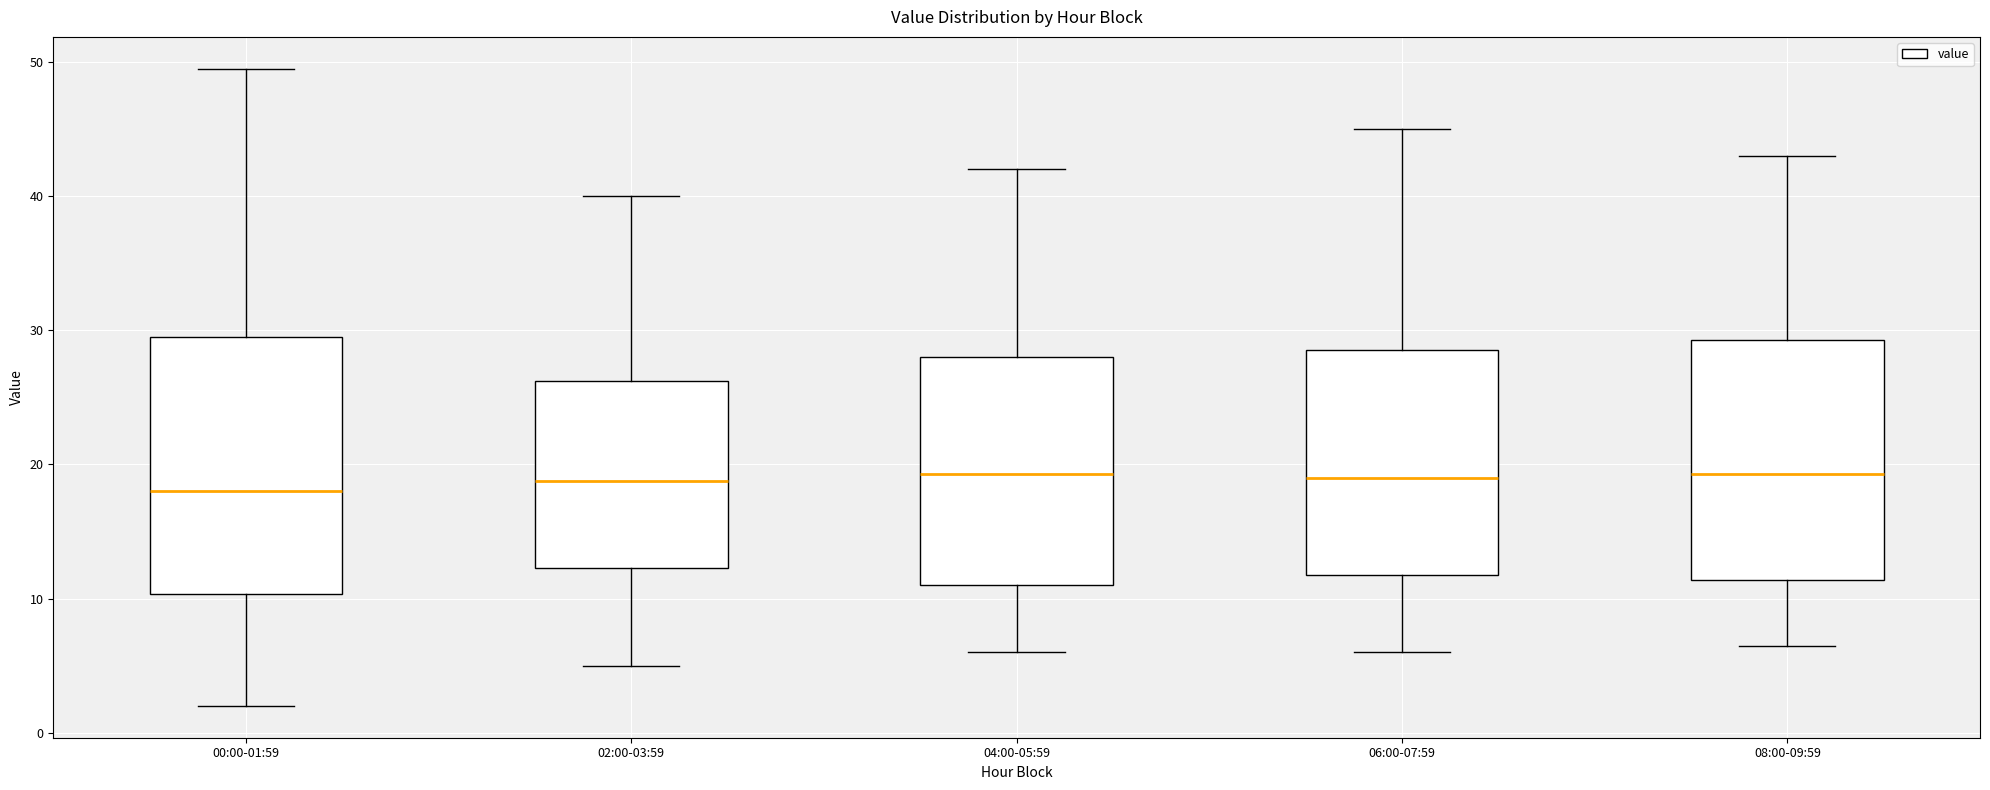

Comparing the boxes themselves (not the whiskers), which one is the tallest?

00:00-01:59